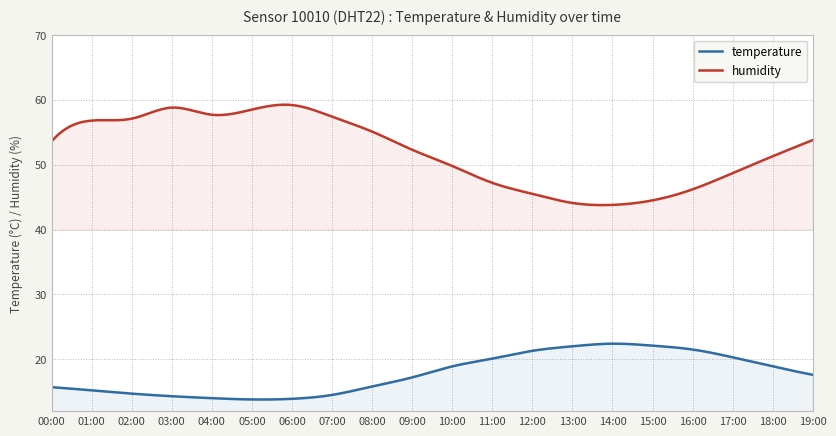

Reading left to right, what are all the values shown in this chart?

temperature: 15.7	15.2	14.7	14.3	14.0	13.8	13.9	14.5	15.8	17.2	18.9	20.1	21.3	22.0	22.4	22.1	21.5	20.3	18.9	17.6
humidity: 53.6	56.8	57.1	58.8	57.7	58.5	59.2	57.4	55.1	52.3	49.8	47.2	45.5	44.1	43.8	44.5	46.2	48.7	51.3	53.8